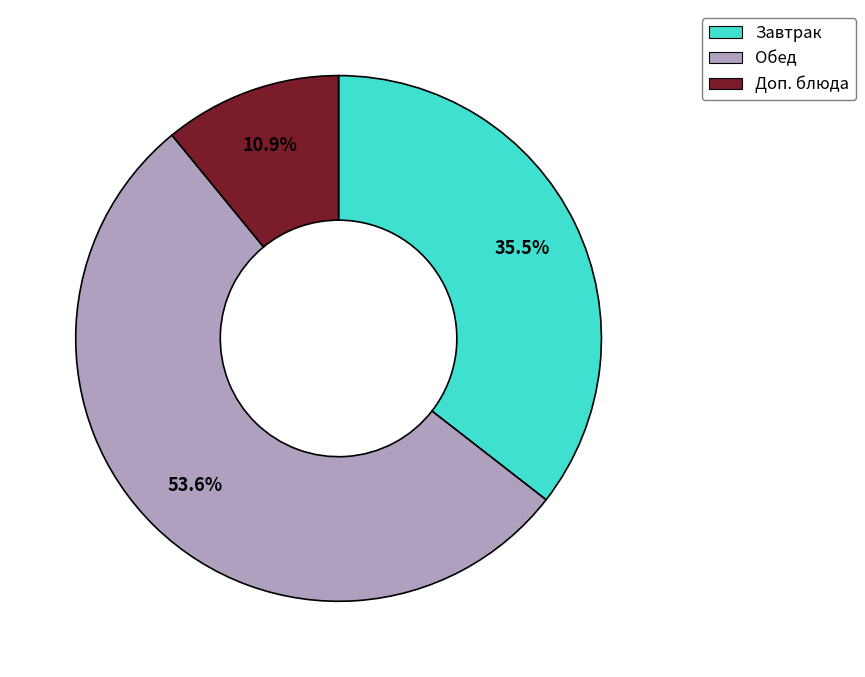

To the nearest percent, what is the average slice percentage?

33%